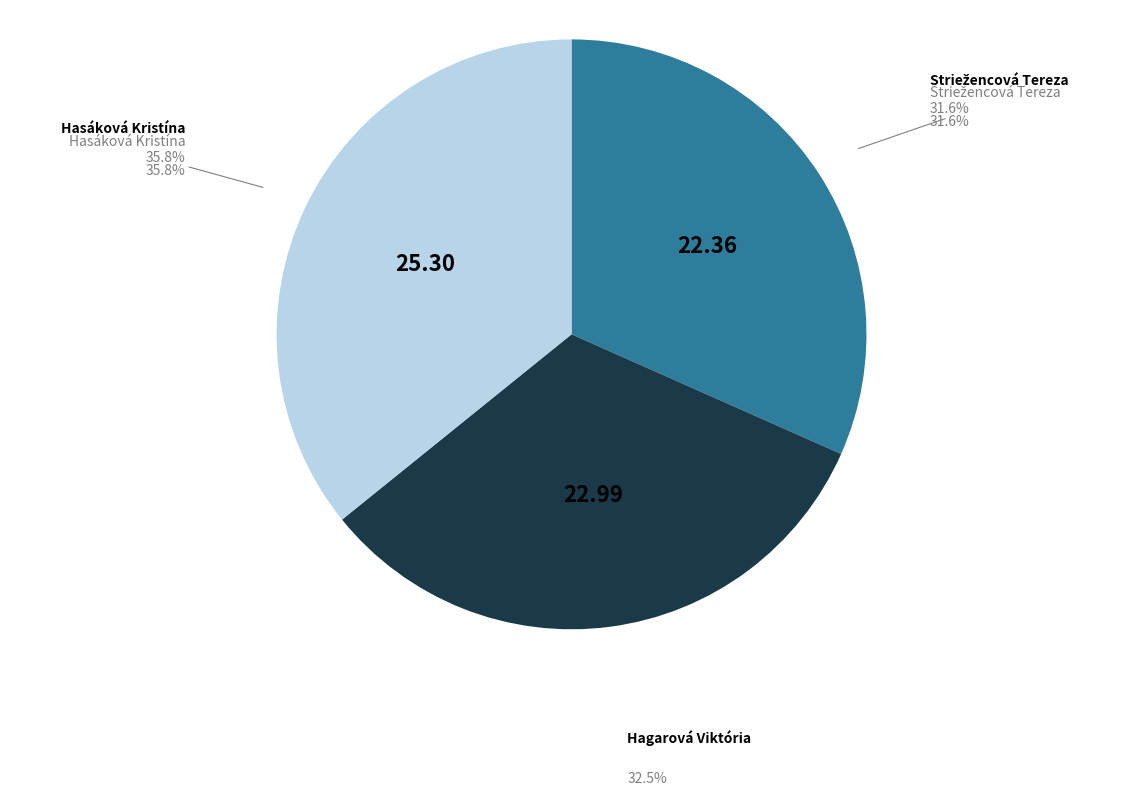

What portion of the pie excludes Hasáková Kristína?

64.2%